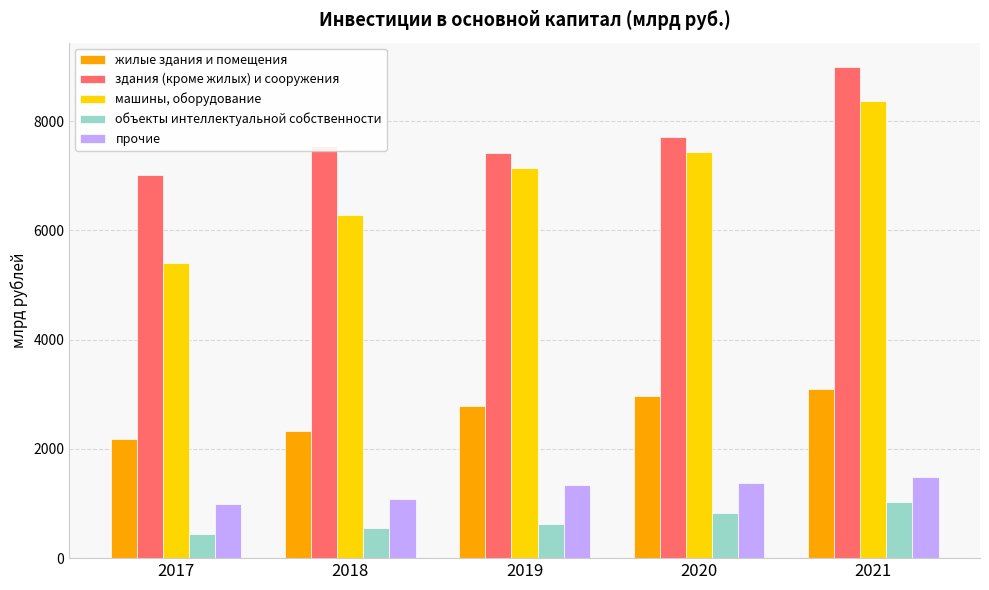

Does the chart contain any negative values?

No